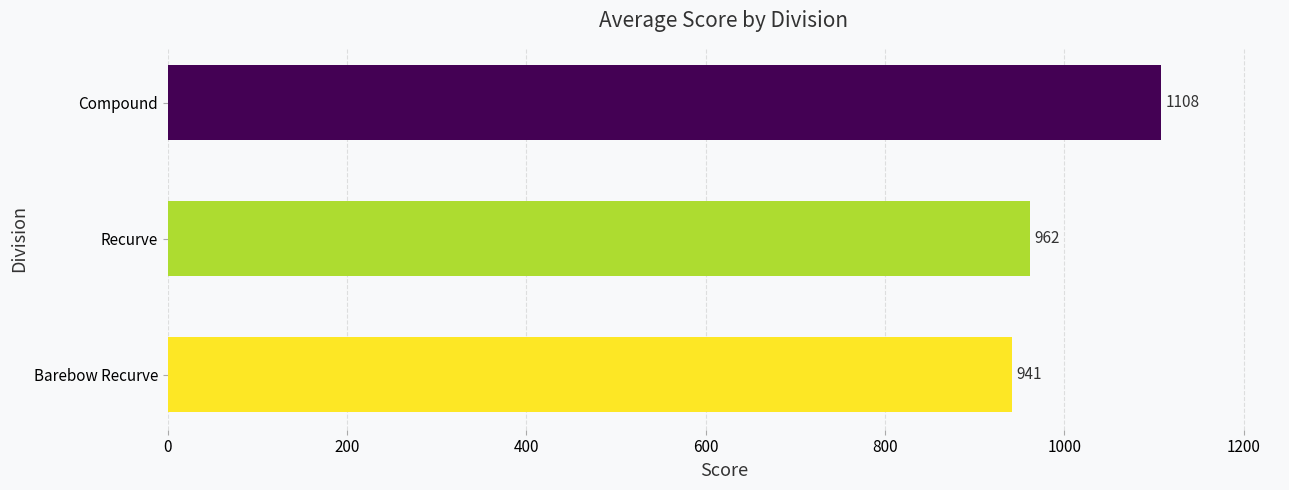

Count the number of values greater than 961.

2